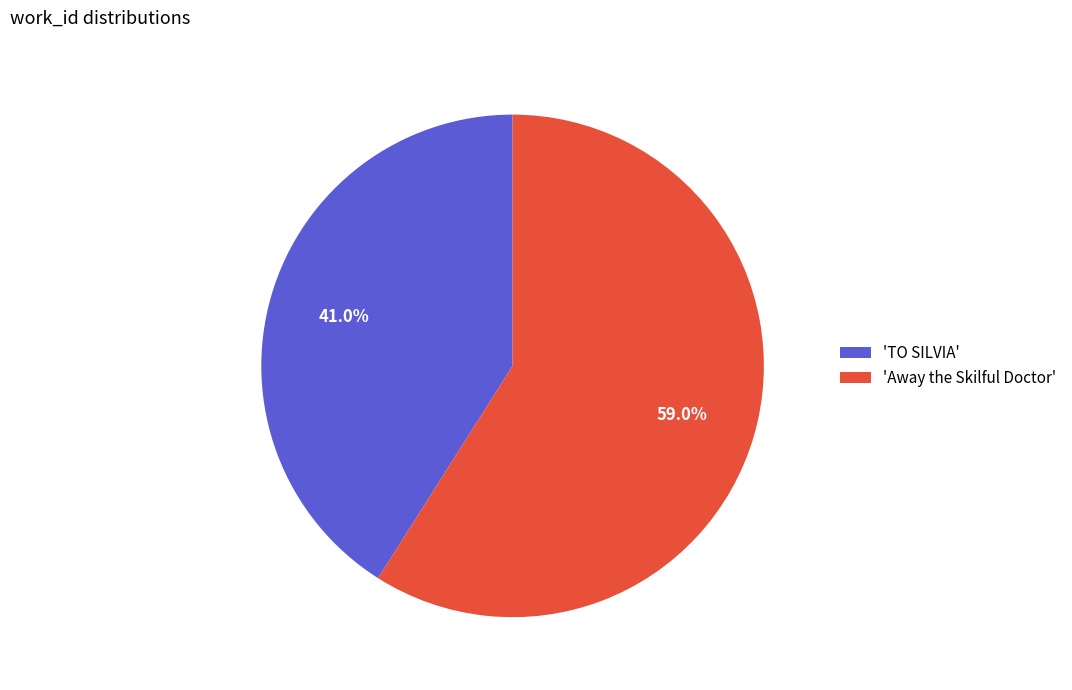

Which category has the smallest portion of the pie?

'TO SILVIA'